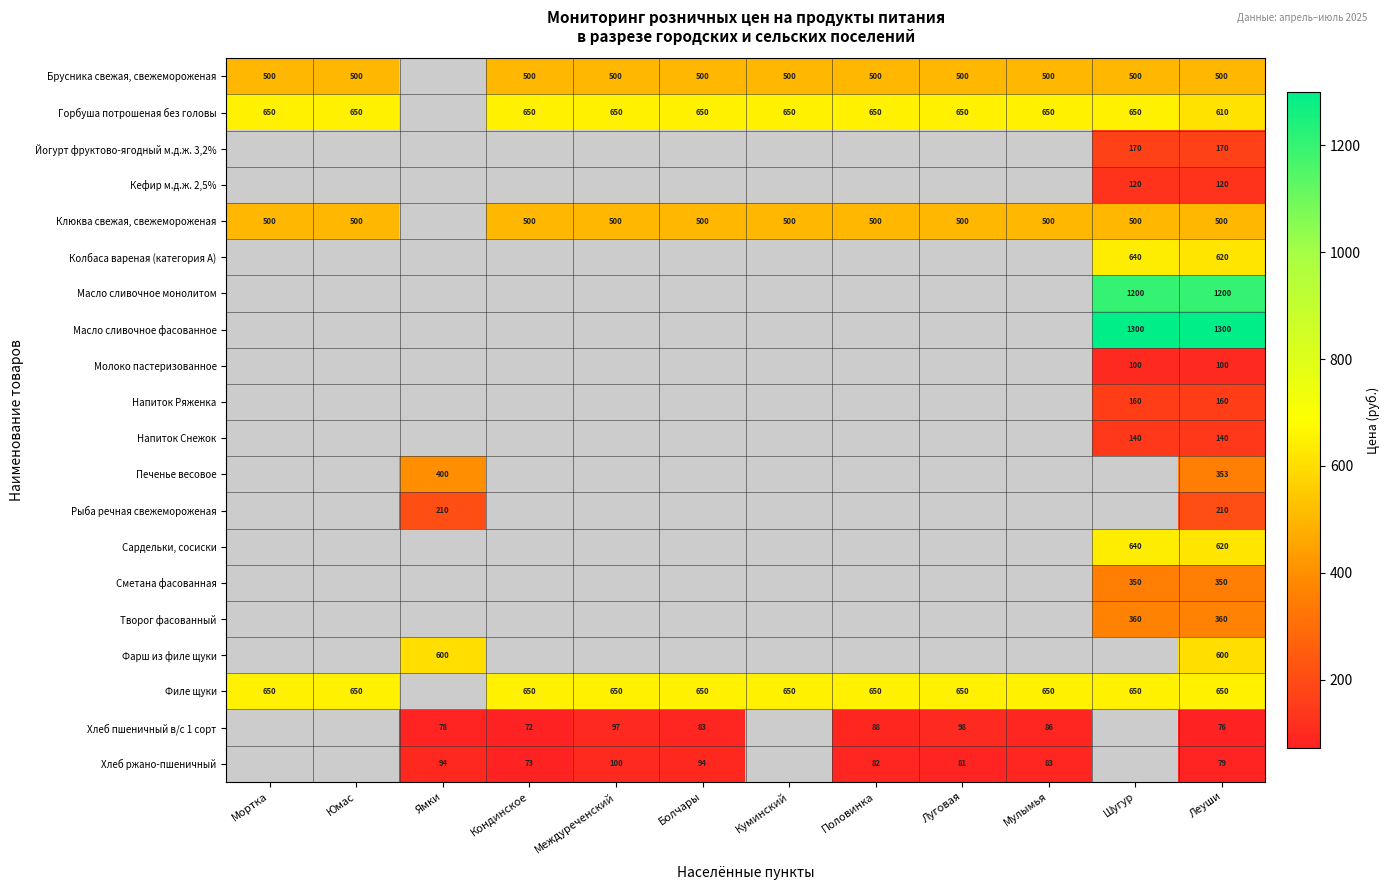

Which category has the lowest value across all series?

Кондинское